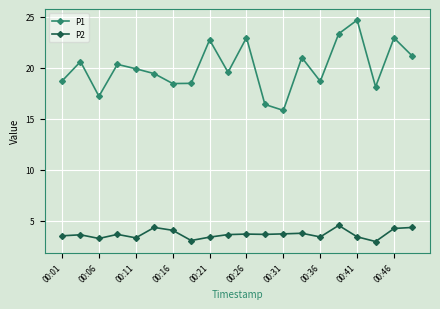

Which series has the largest total across all categories?

P1